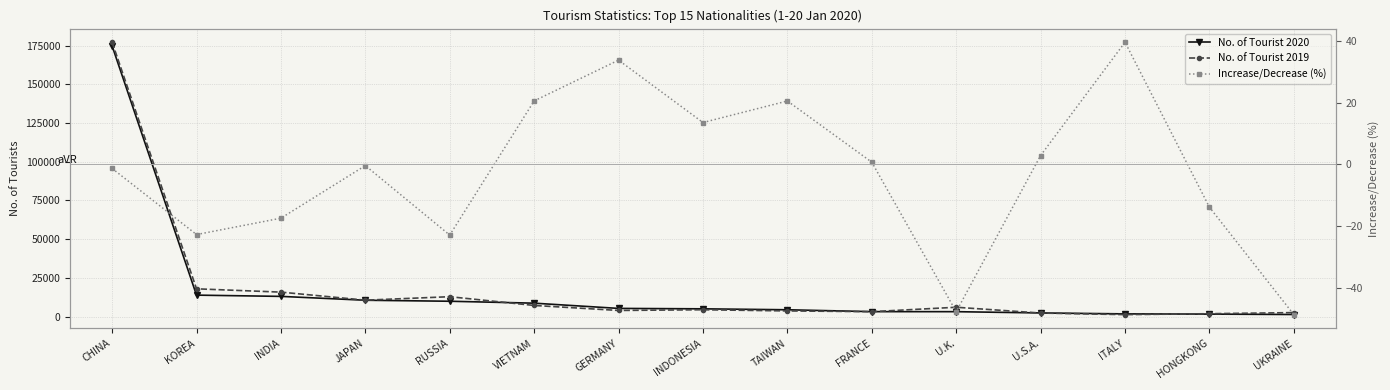

Which has a higher value, VIETNAM or U.K.?

VIETNAM